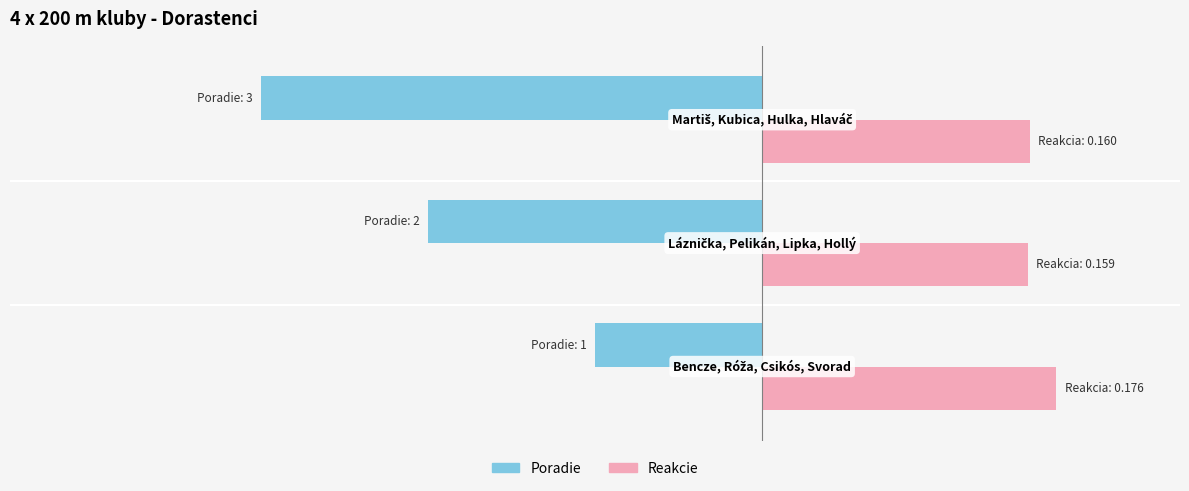

What are all the series names shown in the legend?

Poradie, Reakcie